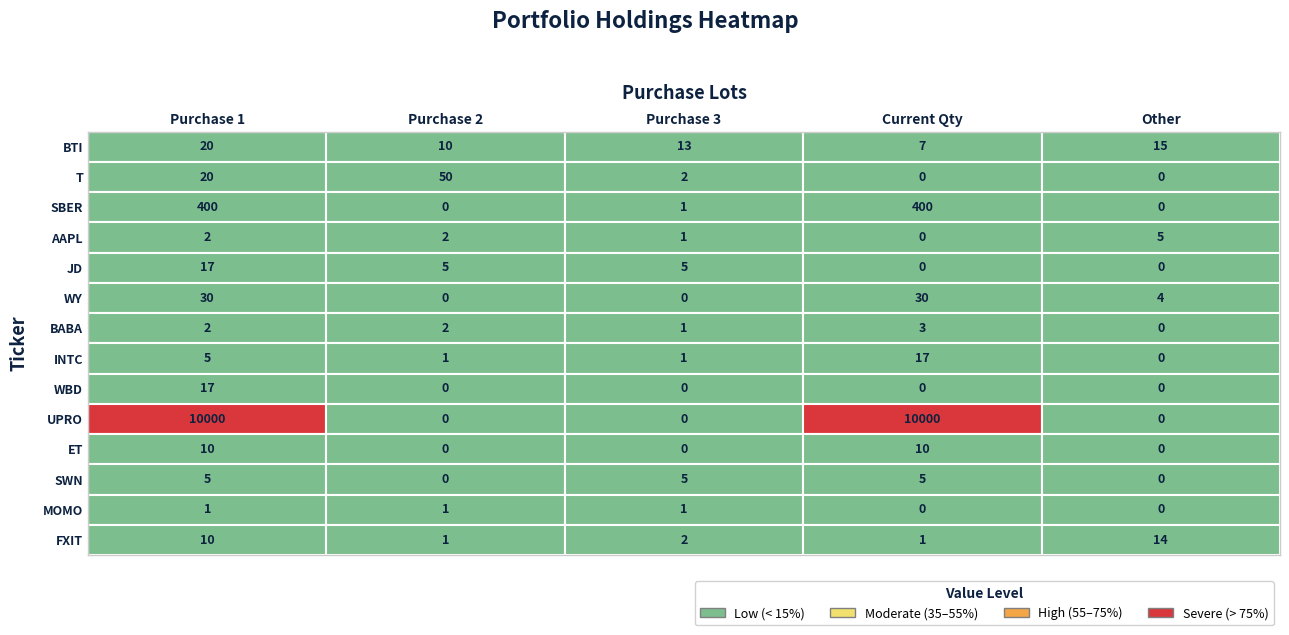

Which series has the largest range (max minus min)?

UPRO